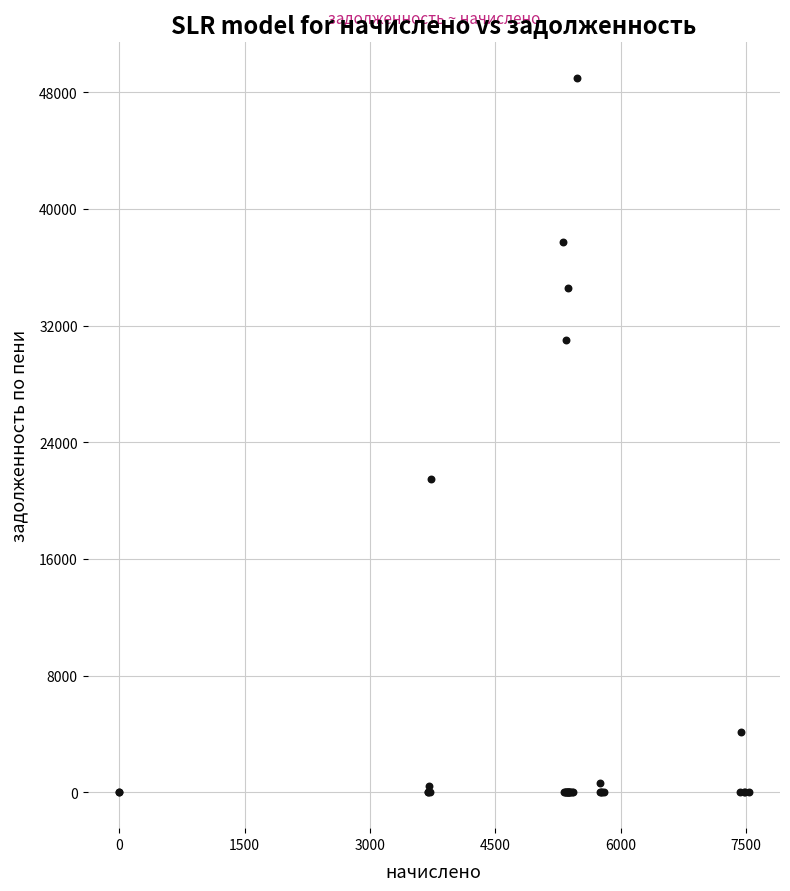

What Y value in the scatter plot is closest to 24506?

21471.0